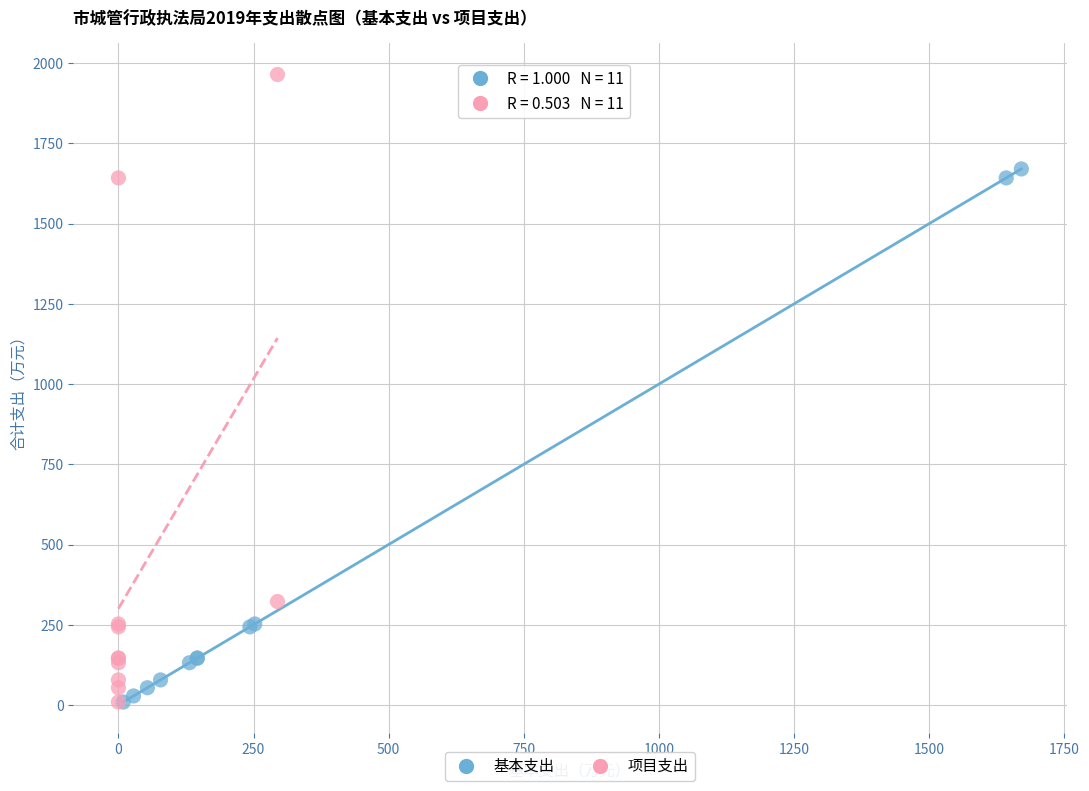

Which series contains the highest Y value?

项目支出